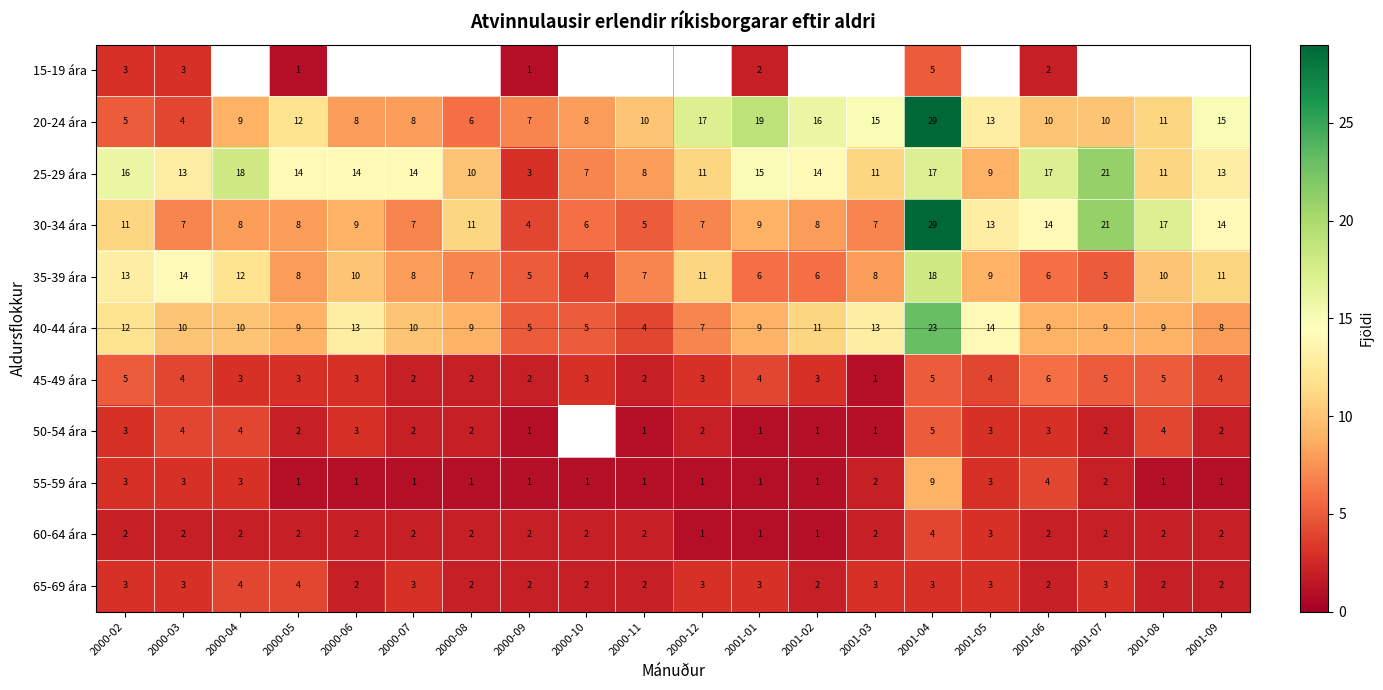

What is the smallest value displayed?

1.0